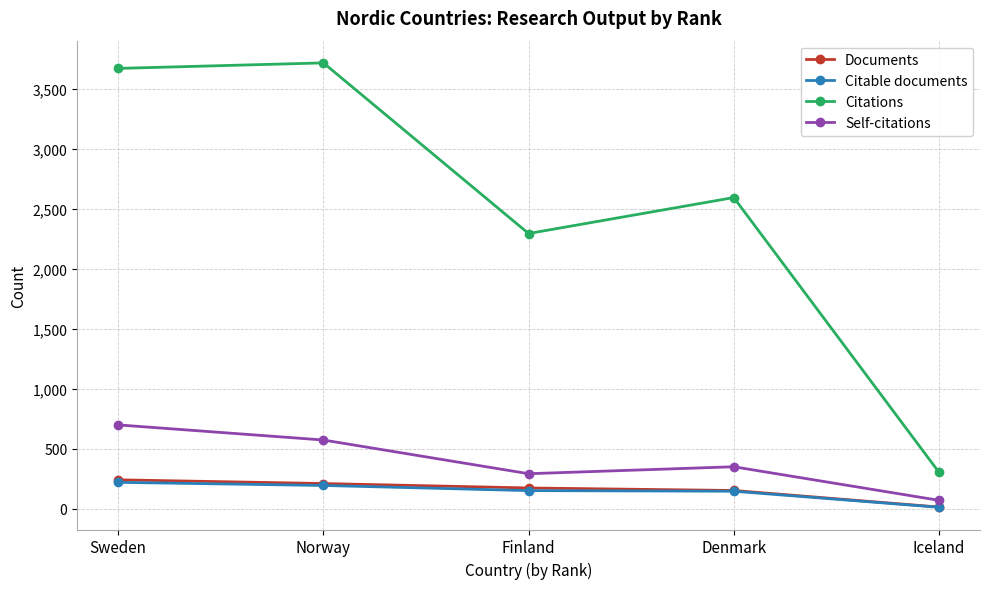

Which series has the largest total across all categories?

Citations